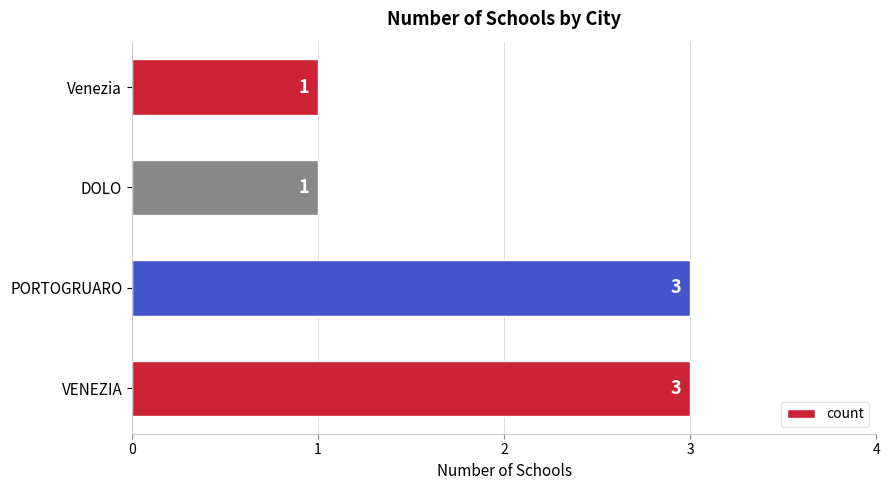

Is it true that the value at Venezia is 1?

True